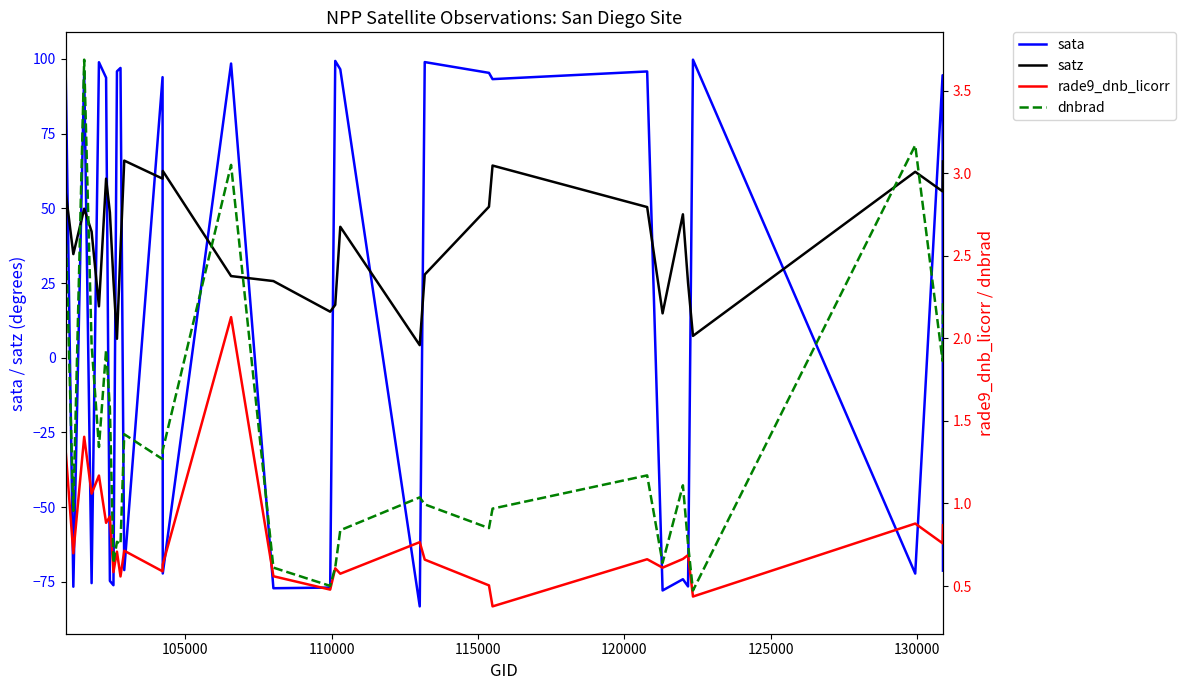

What is the minimum value for sata?

-83.2